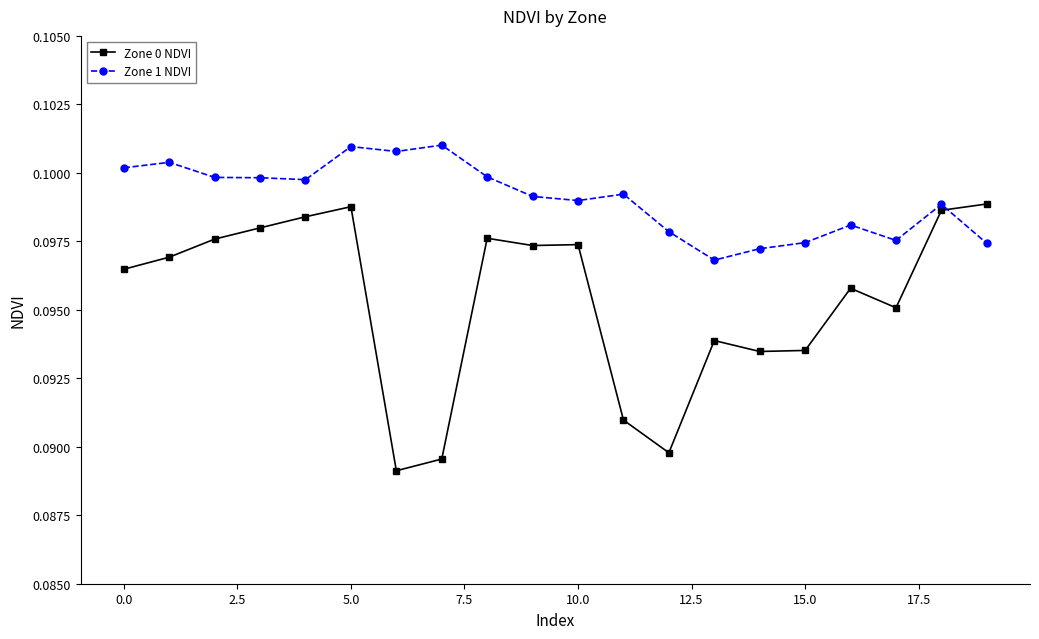

True or false: Zone 0 NDVI has more than 2 points higher than both neighbors.

True